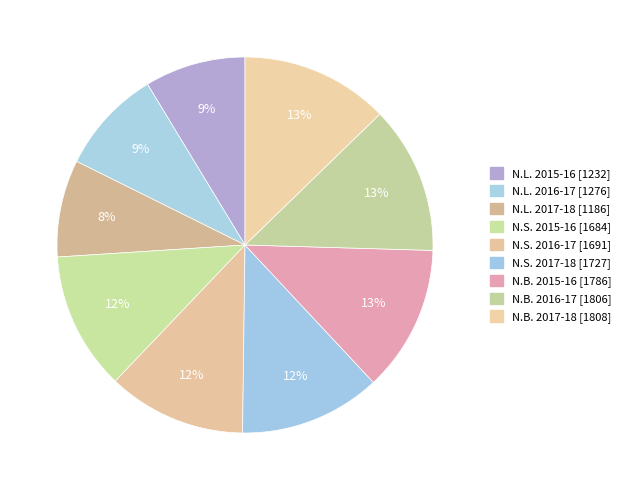

What percentage is the N.S. 2016-17 slice, to the nearest percent?

12%